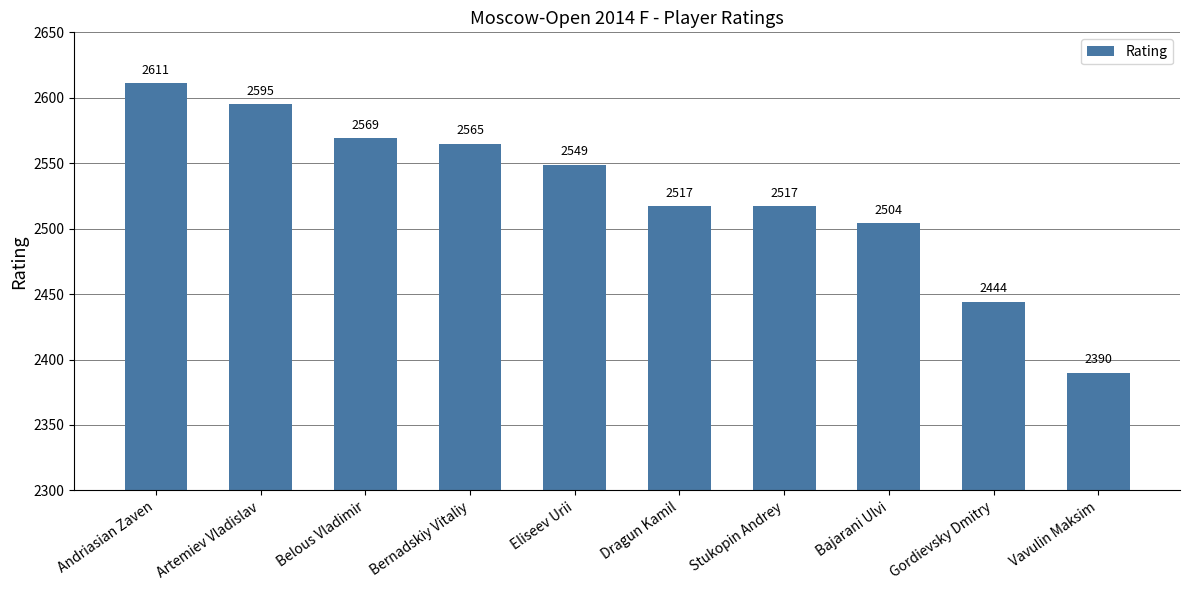

What is the difference between the second highest and minimum values?

205